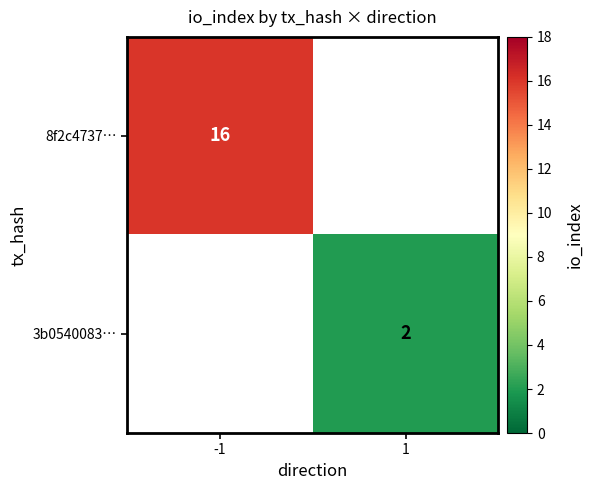

True or false: 3b0540083… has a value of 4 at 1.

False